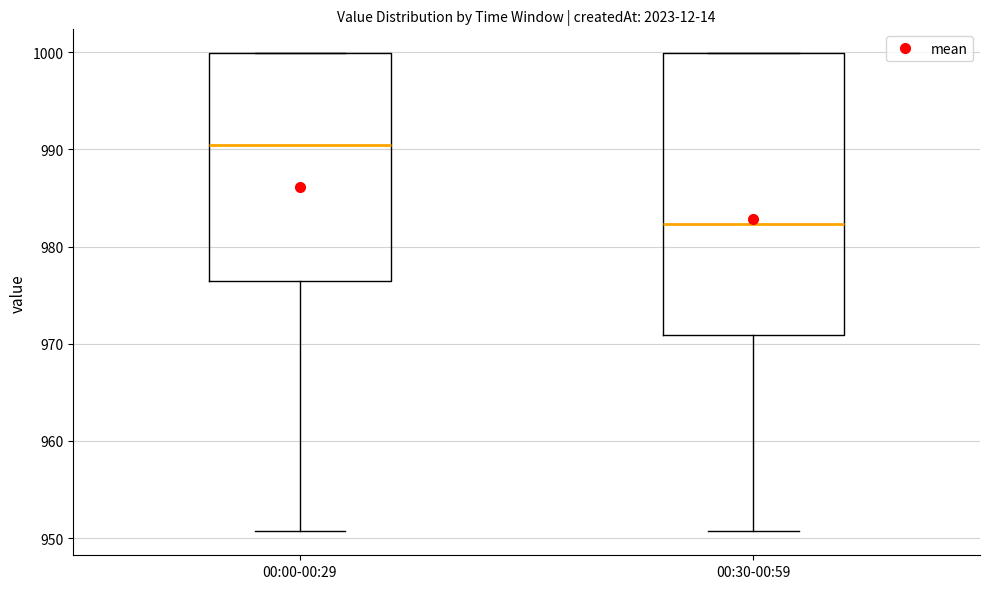

Which box is the tallest, from its lower edge to its upper edge?

00:30-00:59